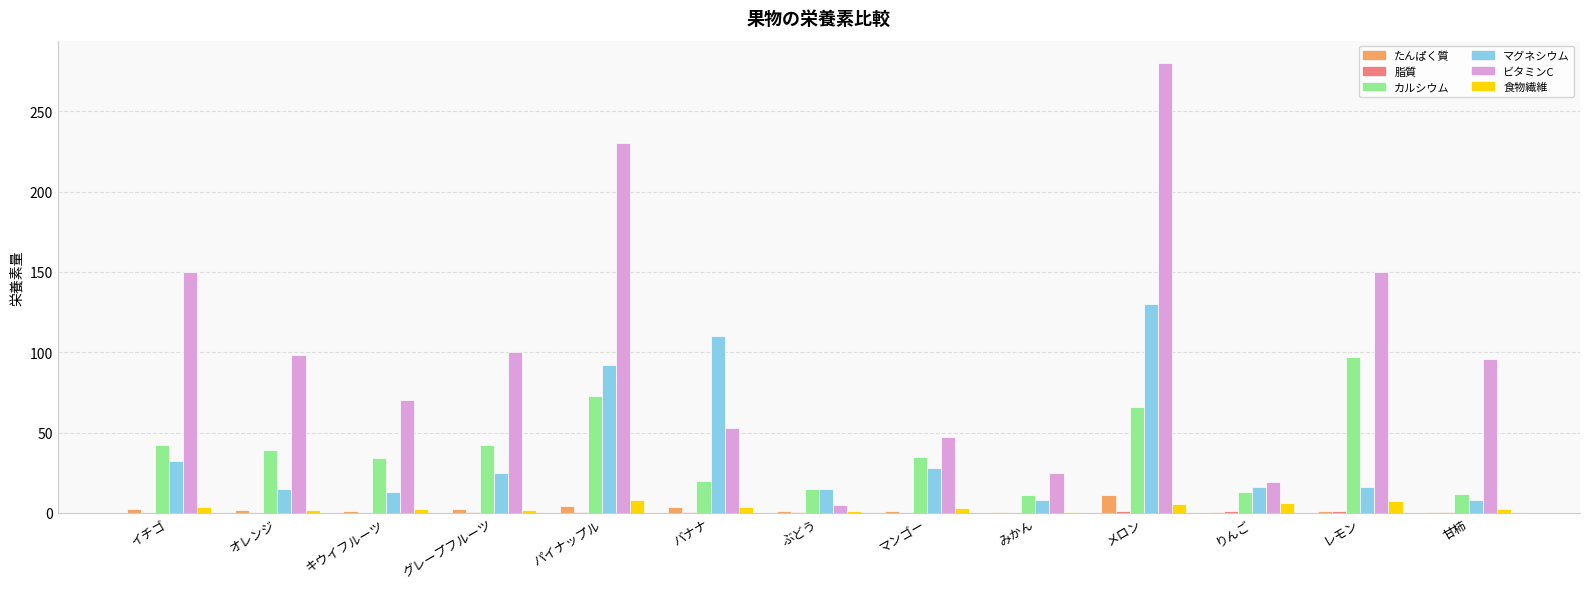

Which series changed the most between りんご and 甘柿?

ビタミンC